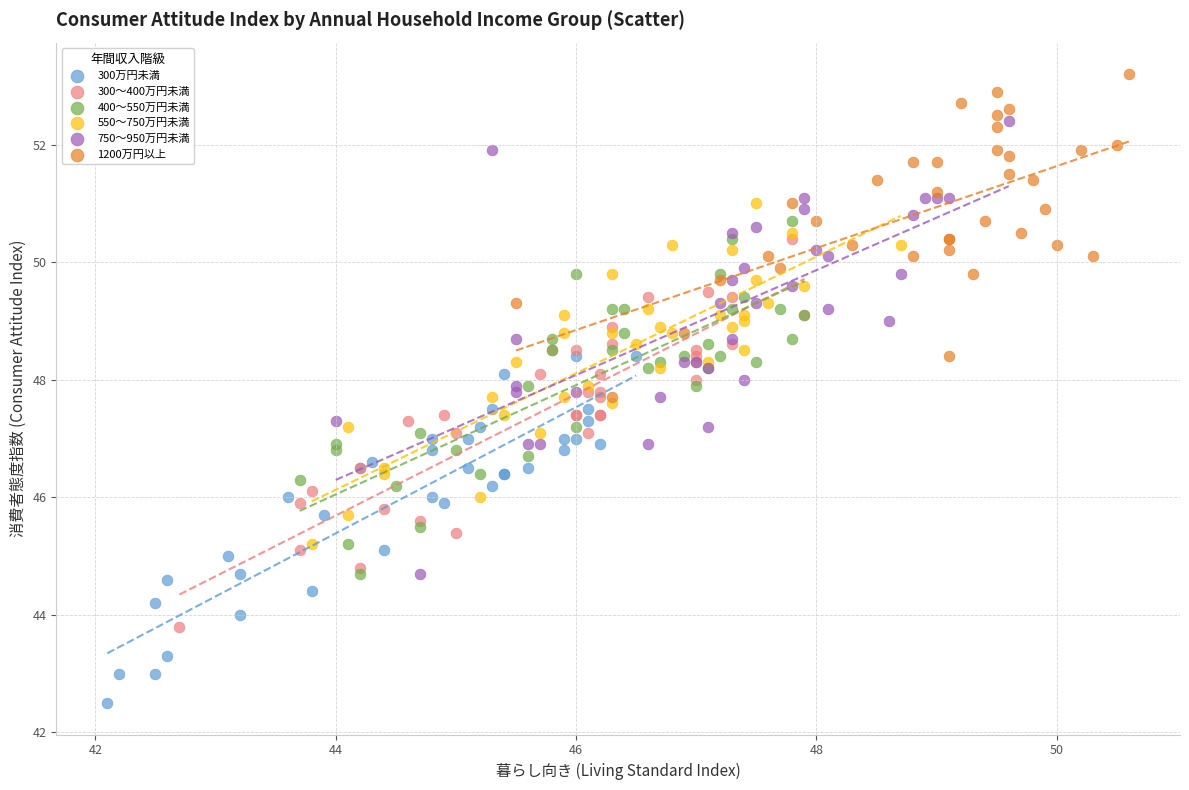

Which series reaches the maximum Y coordinate?

1200万円以上